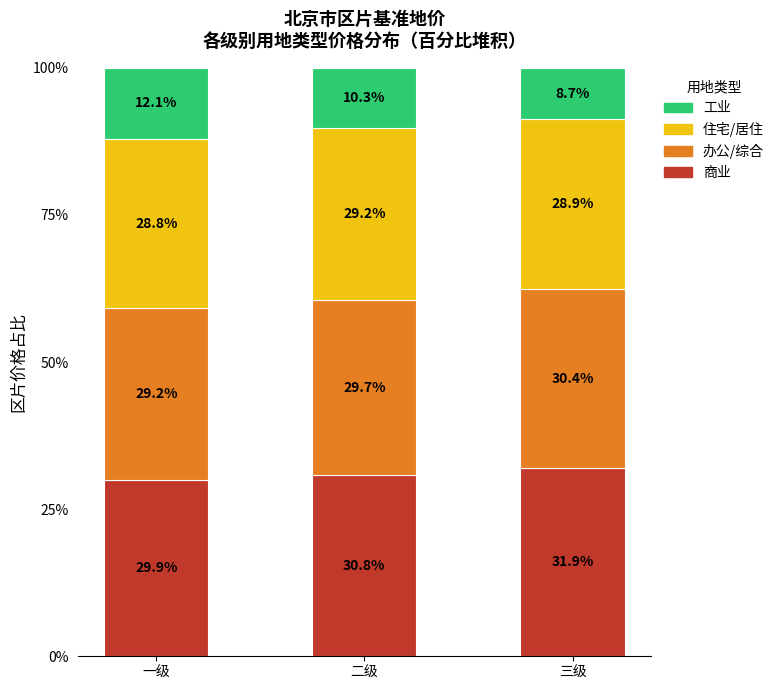

What are all the series names shown in the legend?

工业, 住宅/居住, 办公/综合, 商业